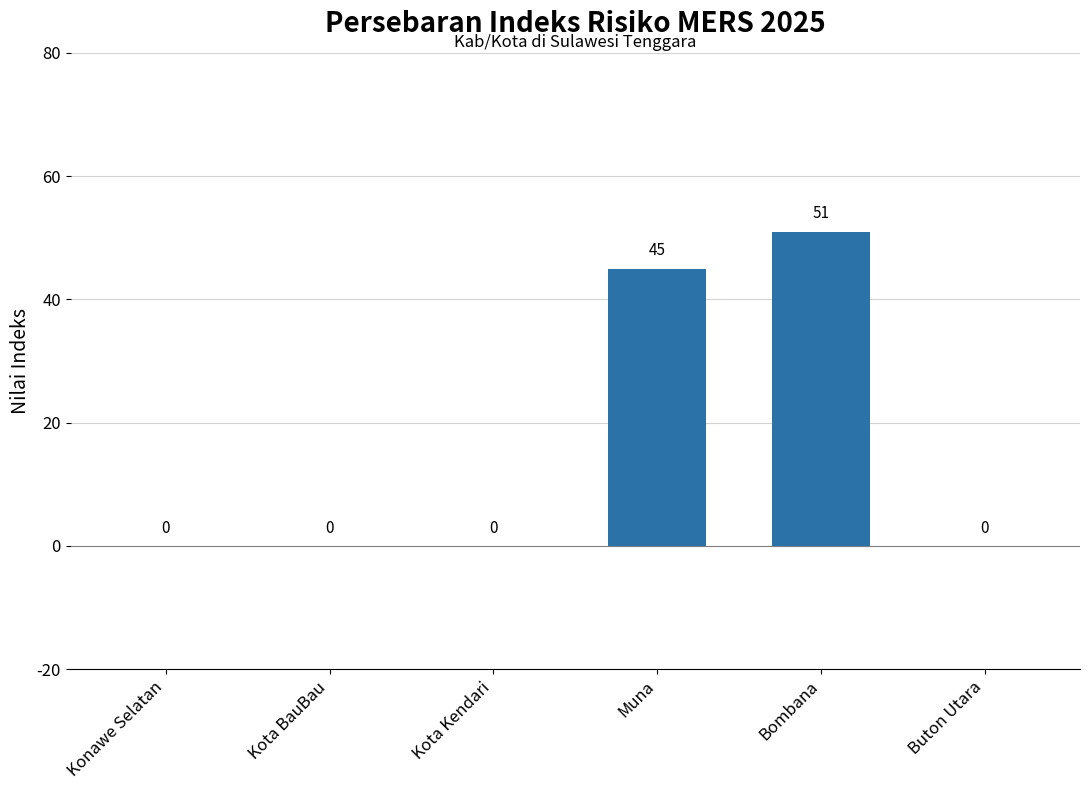

Are the bars horizontal?

No